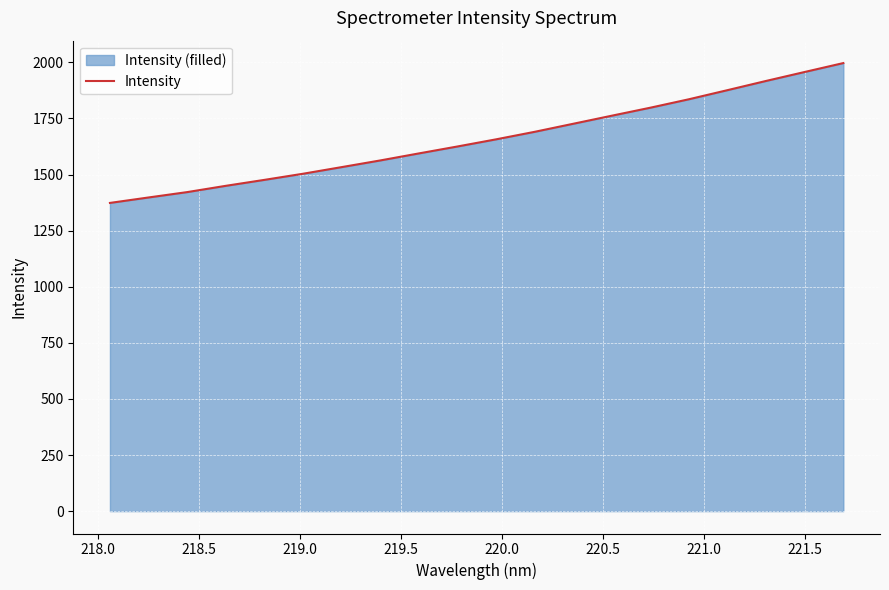

How many lines are shown in the chart?

1